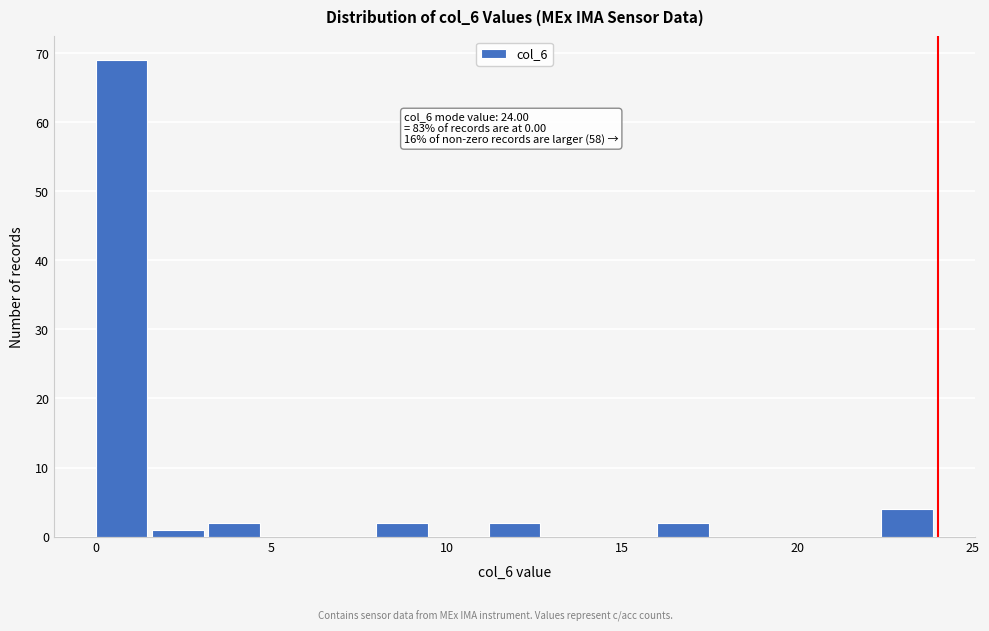

Around what value on the x-axis is the tallest bar? Give the approximate position of its centre, as read against the axis.

0.5